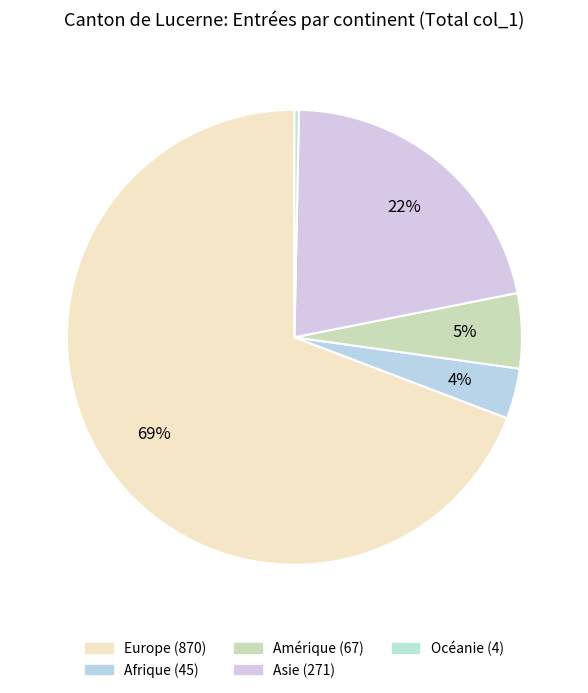

Does Amérique represent more than half of the total?

No